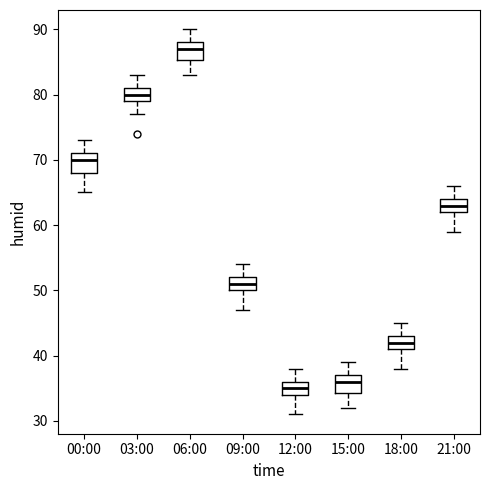

Which box has the lowest median line?

12:00